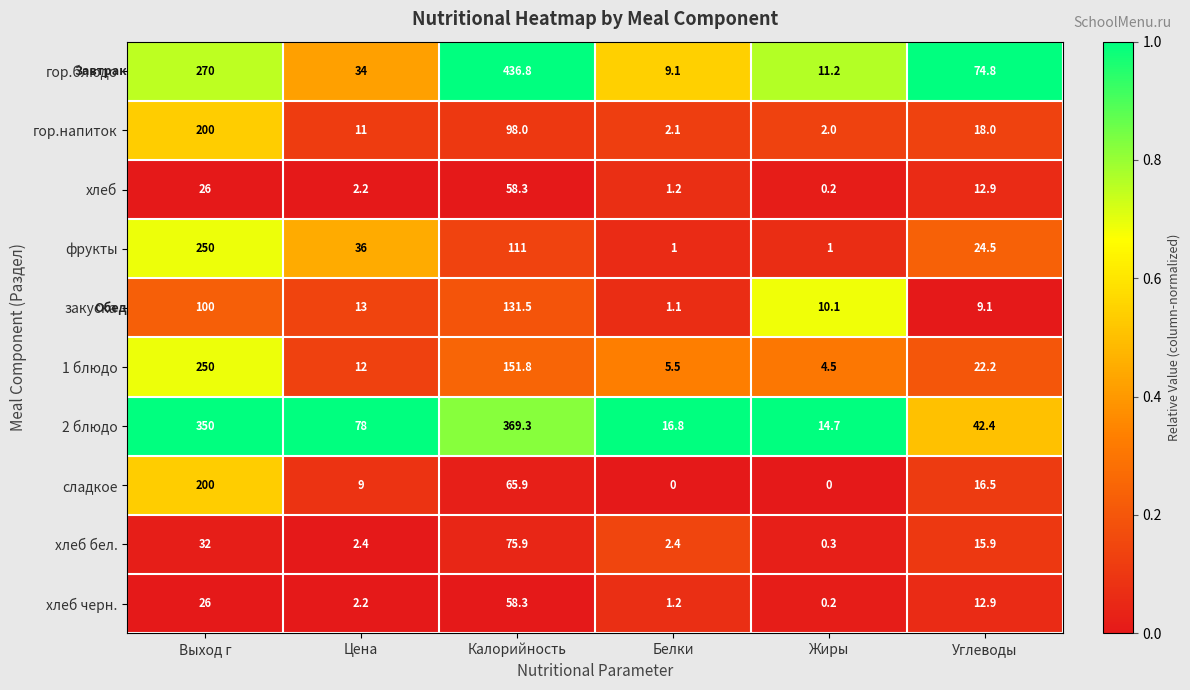

True or false: гор.напиток has a value of 98.0 at Калорийность.

True